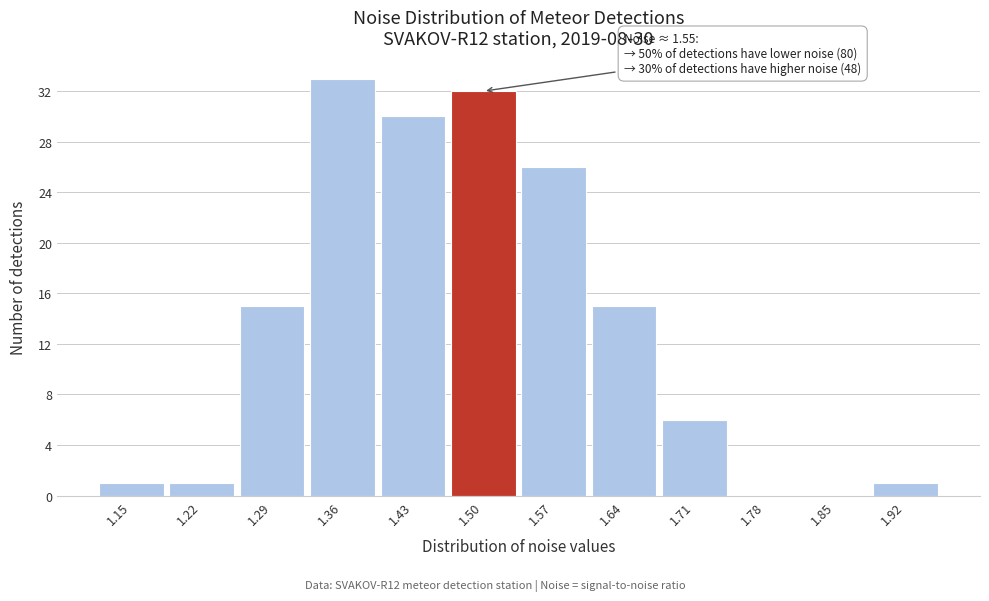

Reading right to left, what are all the values shown in this chart?

1.92=1	1.85=0	1.78=0	1.71=6	1.64=15	1.57=26	1.50=32	1.43=30	1.36=33	1.29=15	1.22=1	1.15=1